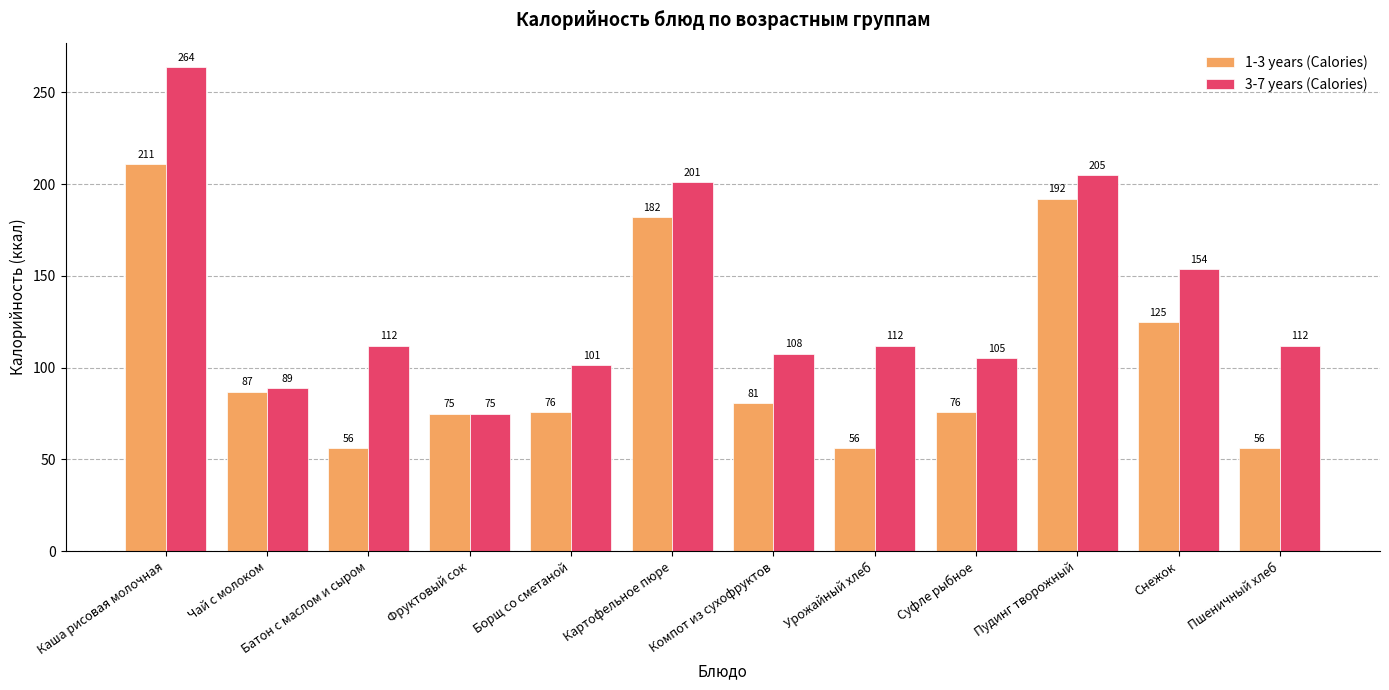

The value of 1-3 years (Calories) at Чай с молоком is 25.3. True or false?

False